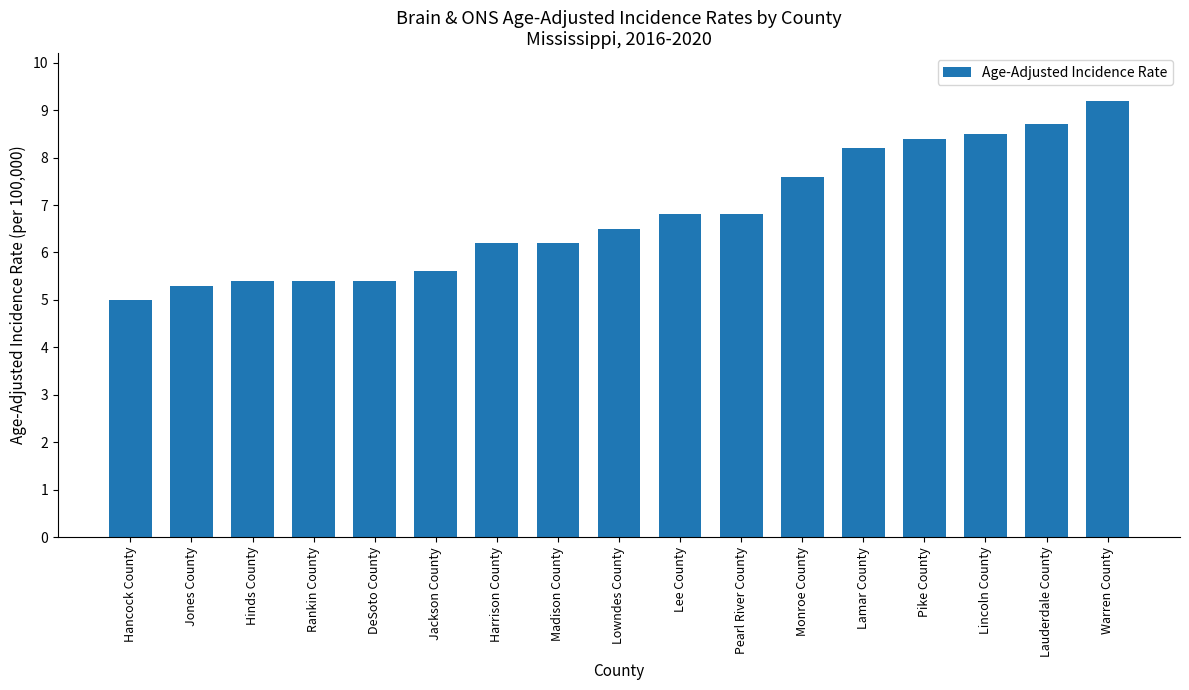

What is the smallest value displayed?

5.0